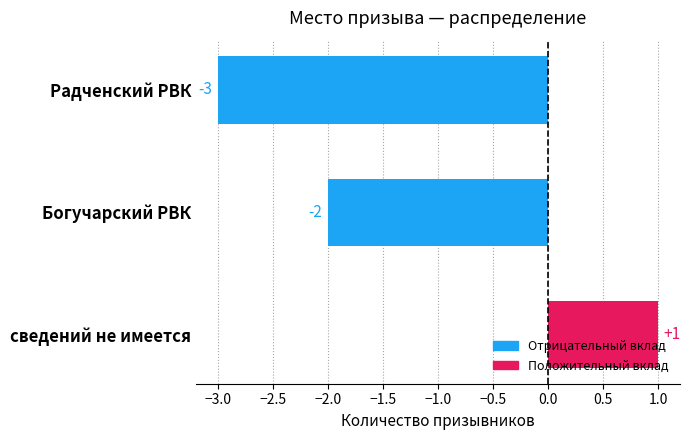

Count the values in the range -3 to 1.

3